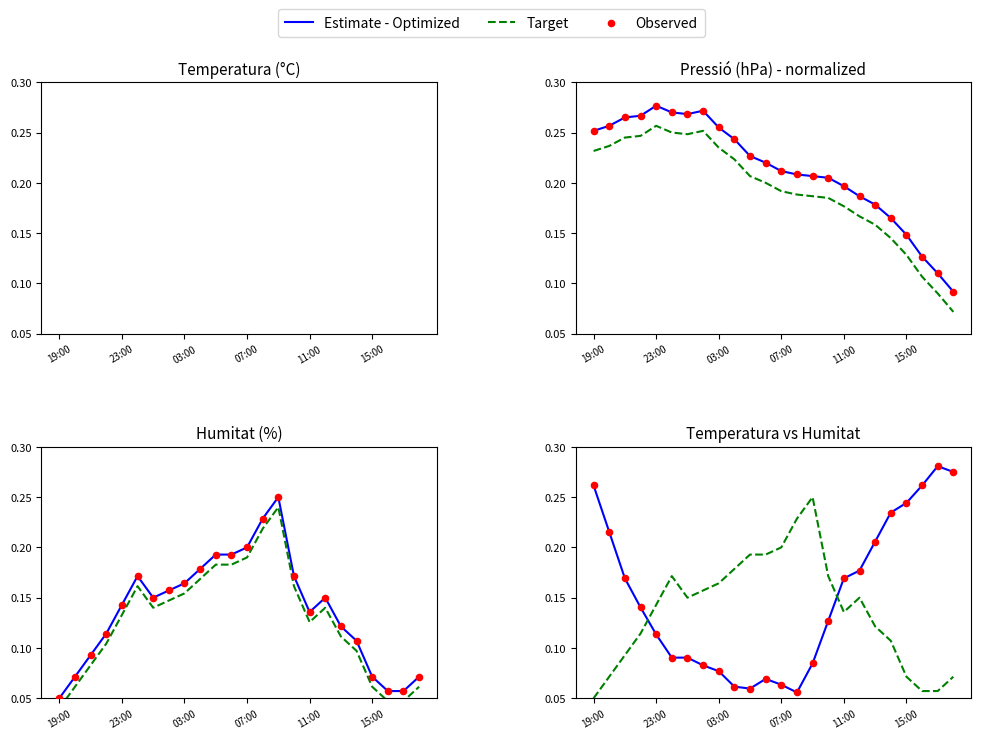

What is the total value across all series at 23?

0.6